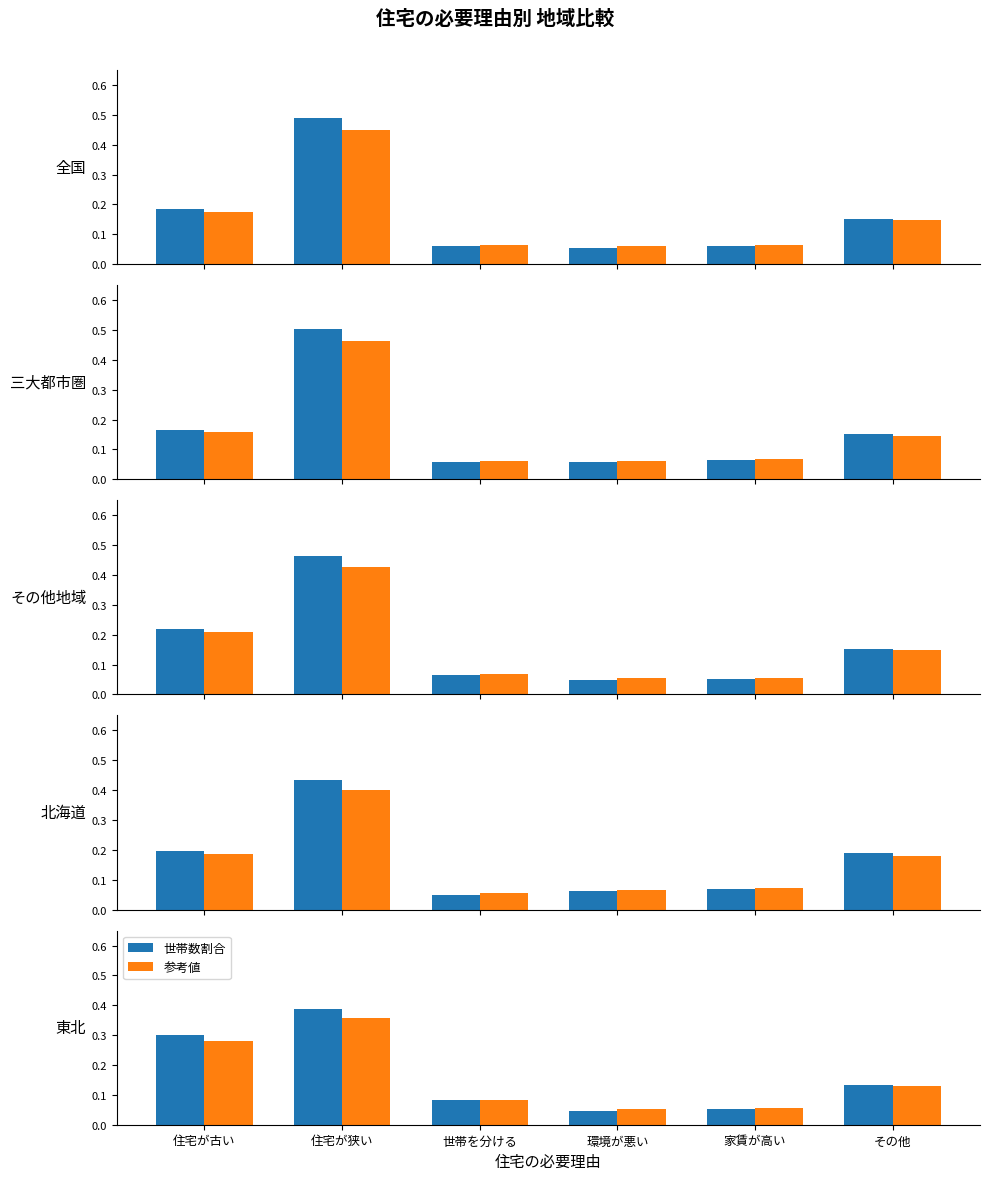

What position from the left is 環境が悪い?

4